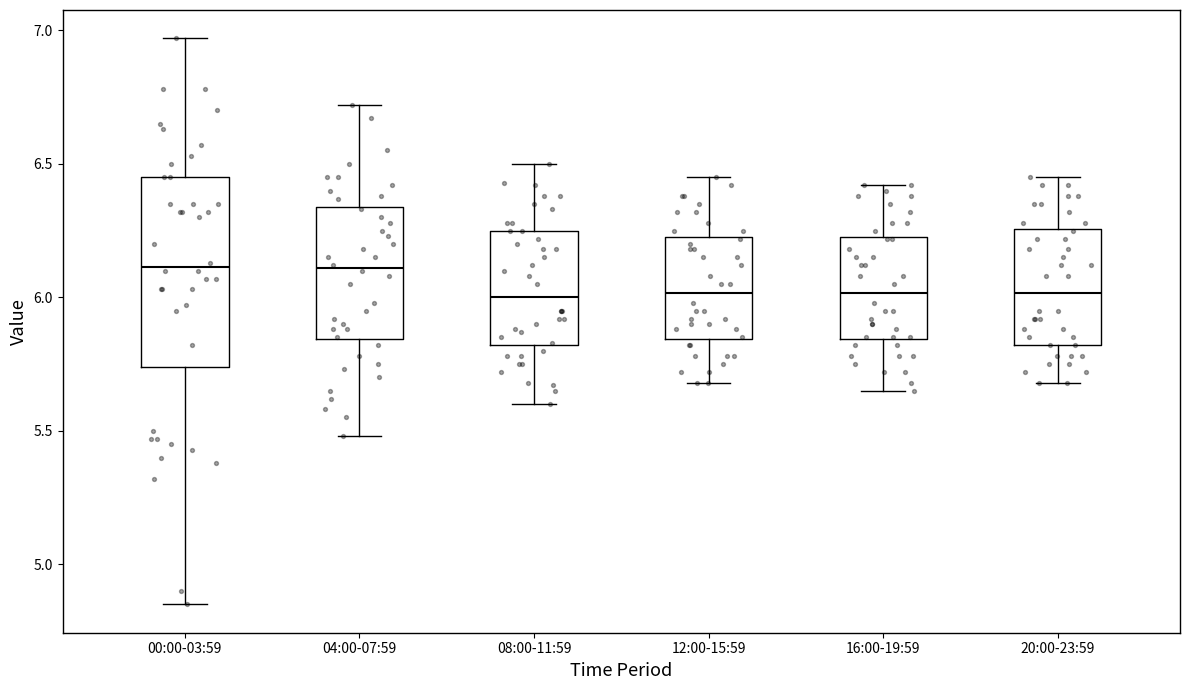

Reading left to right, transcribe this box plot: for each box, give where its median line is, the range the box spans, and where its two whiskers end, as read against the y-axis. The values are not printed on the chart, so give them approximately, as read against the axis.

00:00-03:59: median 6.10, box 5.75 to 6.45, whiskers 4.85 to 6.95
04:00-07:59: median 6.10, box 5.85 to 6.35, whiskers 5.50 to 6.70
08:00-11:59: median 6.00, box 5.80 to 6.25, whiskers 5.60 to 6.50
12:00-15:59: median 6.00, box 5.85 to 6.25, whiskers 5.70 to 6.45
16:00-19:59: median 6.00, box 5.85 to 6.25, whiskers 5.65 to 6.40
20:00-23:59: median 6.00, box 5.80 to 6.25, whiskers 5.70 to 6.45